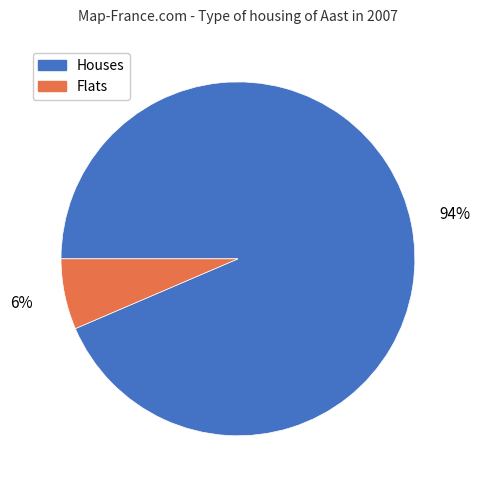

How many segments does this pie chart have?

2